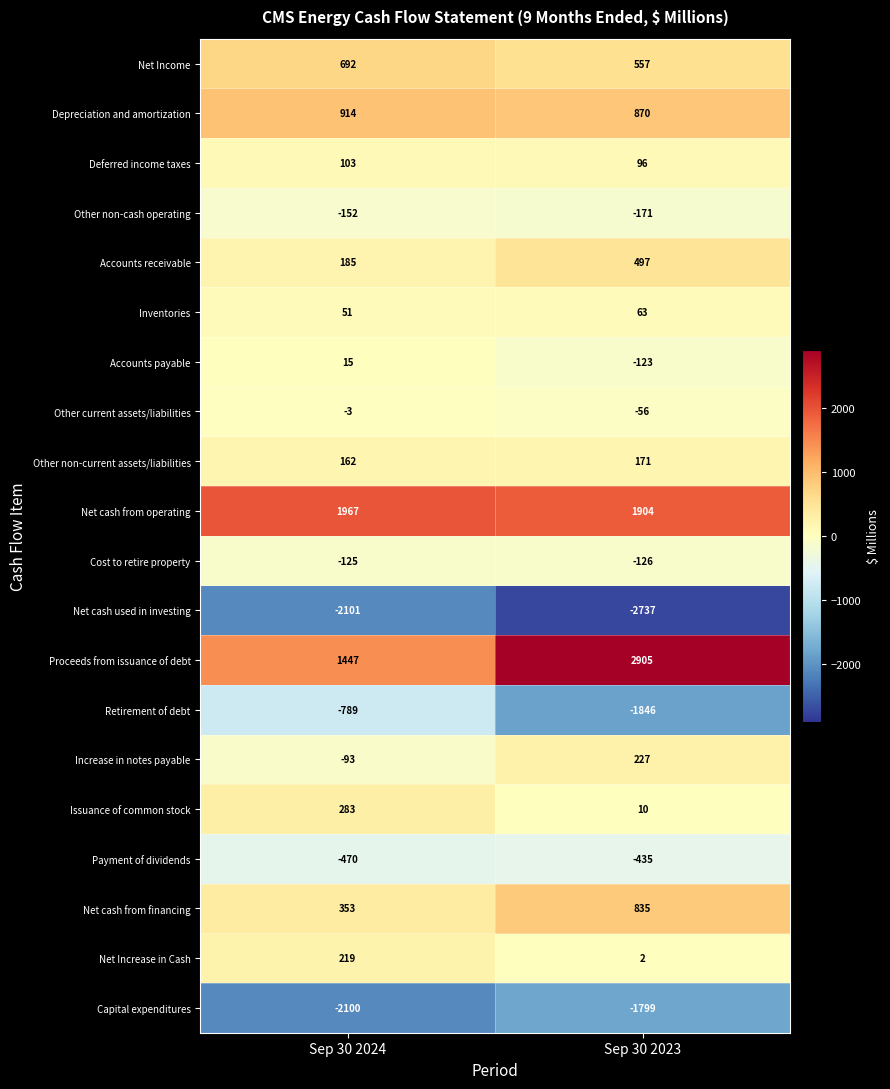

Which label corresponds to the largest value in the chart?

Sep 30 2023